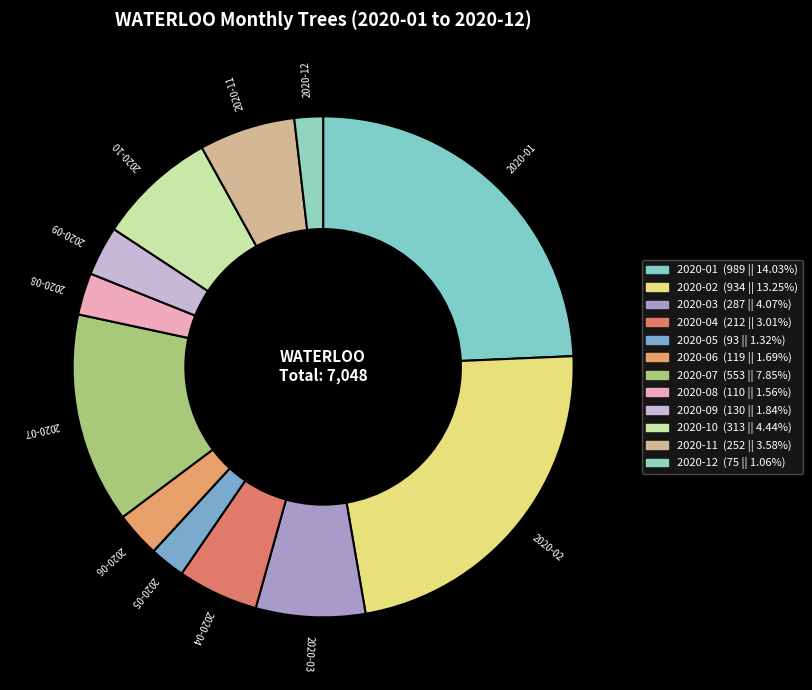

How many segments does this pie chart have?

12